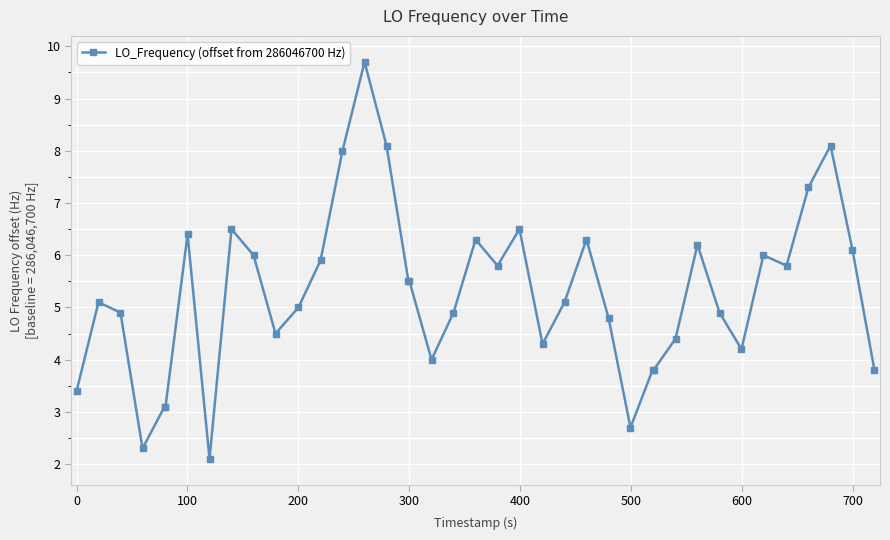

What is the average value?

5.3